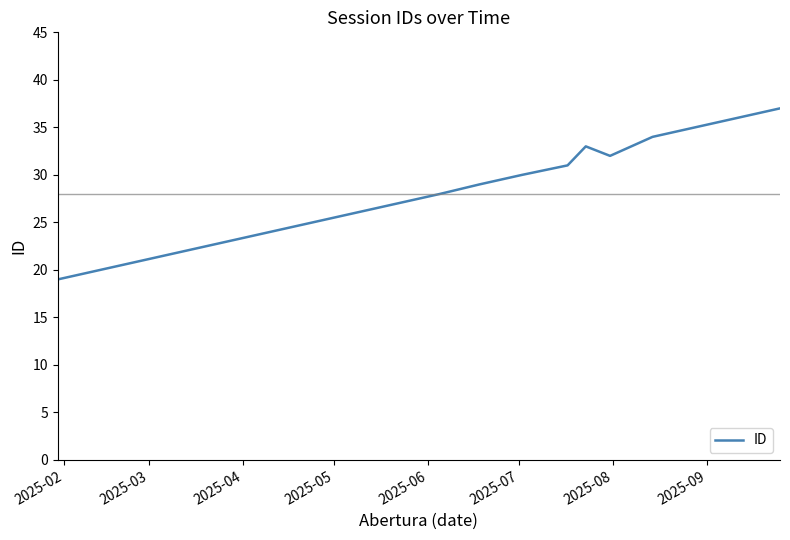

What is the difference between the maximum and minimum values?

18